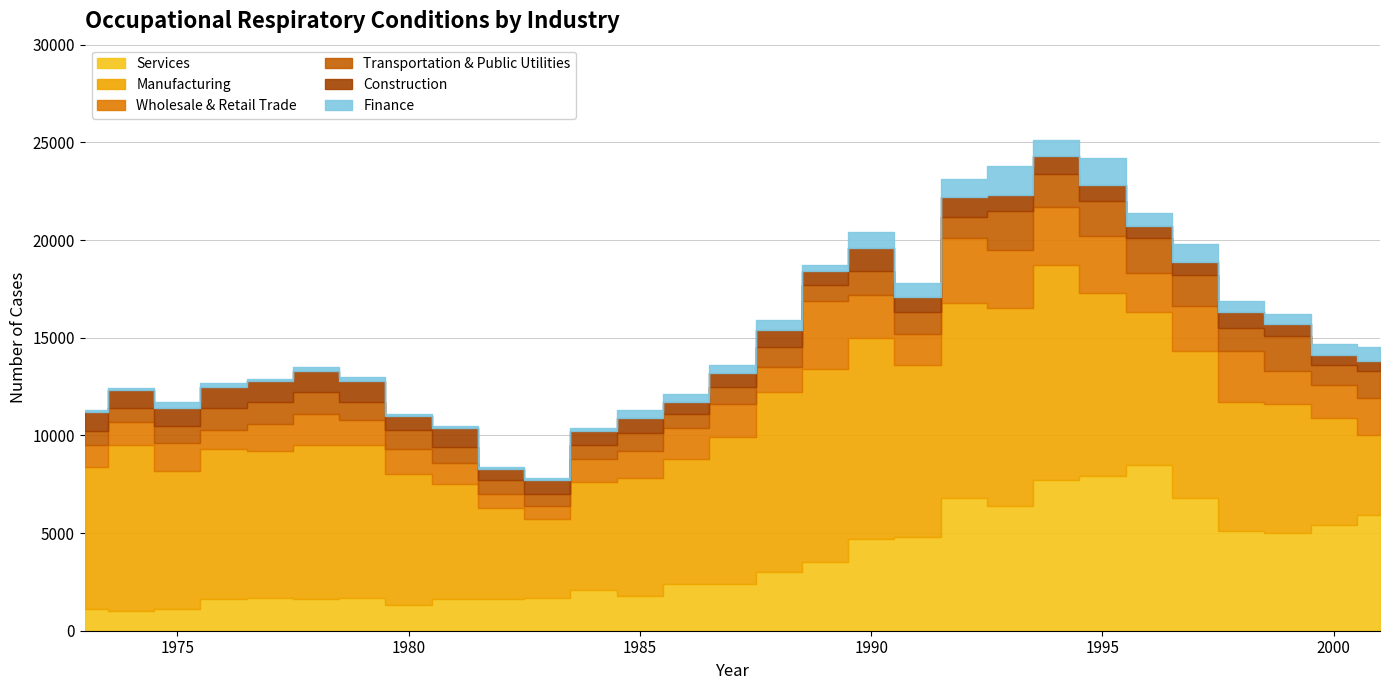

What is the highest value of the Wholesale & Retail Trade series?

3500